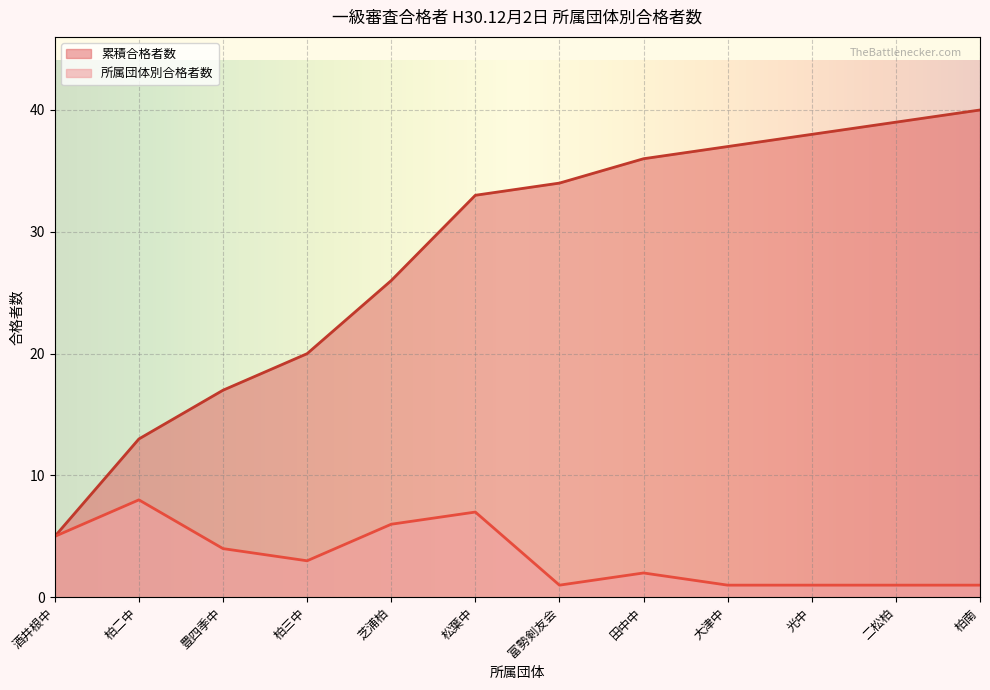

What position from the right is 柏三中?

9